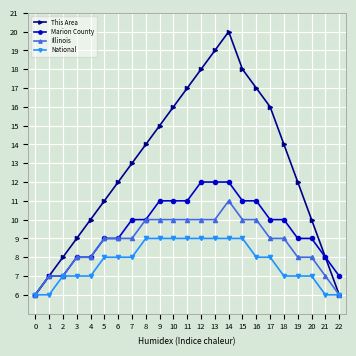

How many distinct data groups are displayed?

4